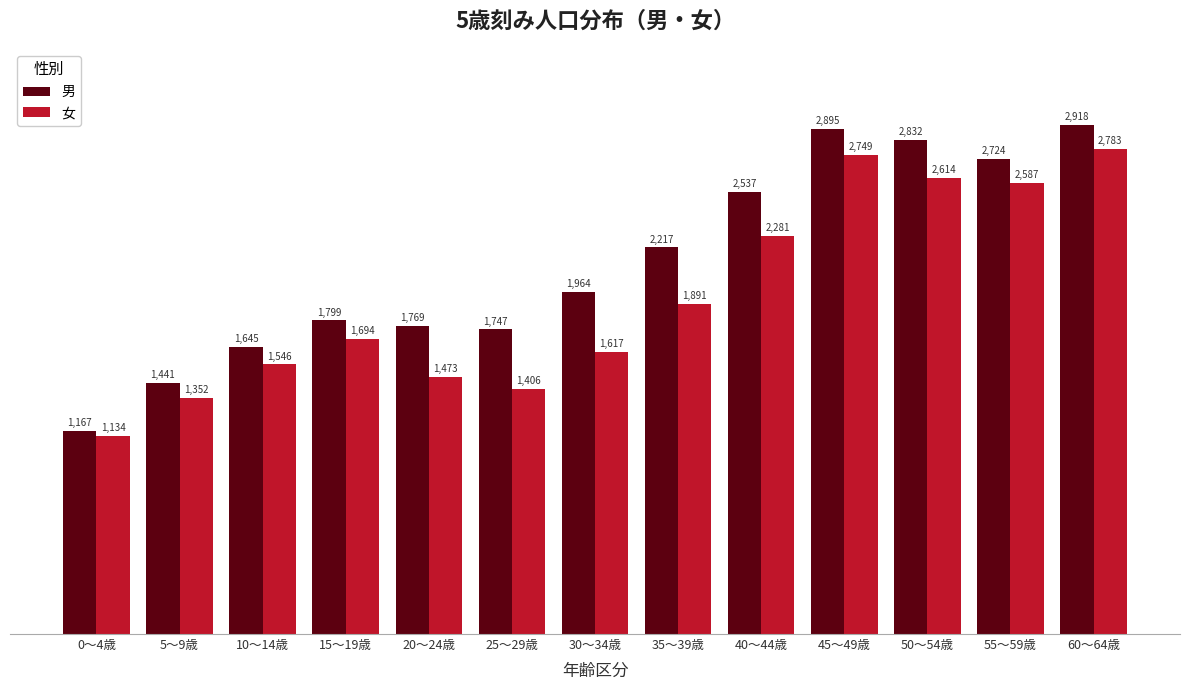

What position from the left is 50～54歳?

11